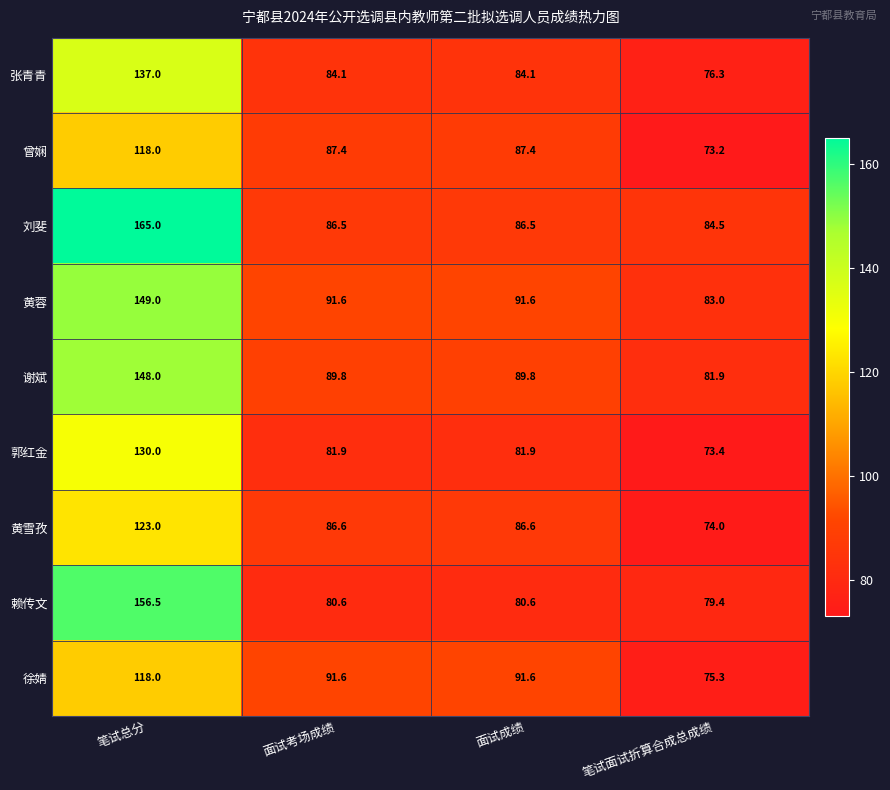

Is the value of 黄雪孜 at 面试成绩 greater than the value of 谢斌 at 面试考场成绩?

No